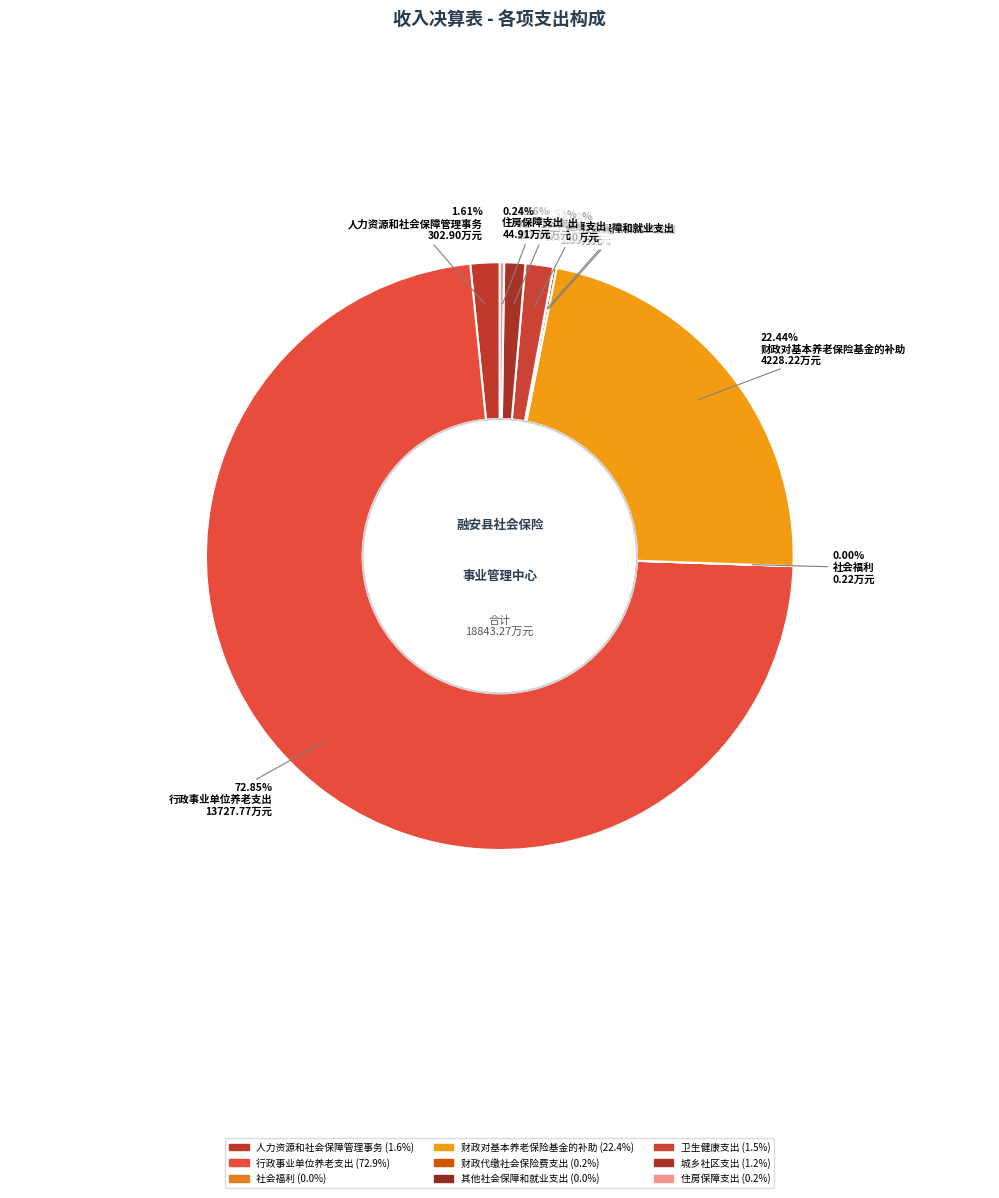

Combined, what portion of the pie is 人力资源和社会保障管理事务 and 城乡社区支出?

2.8%